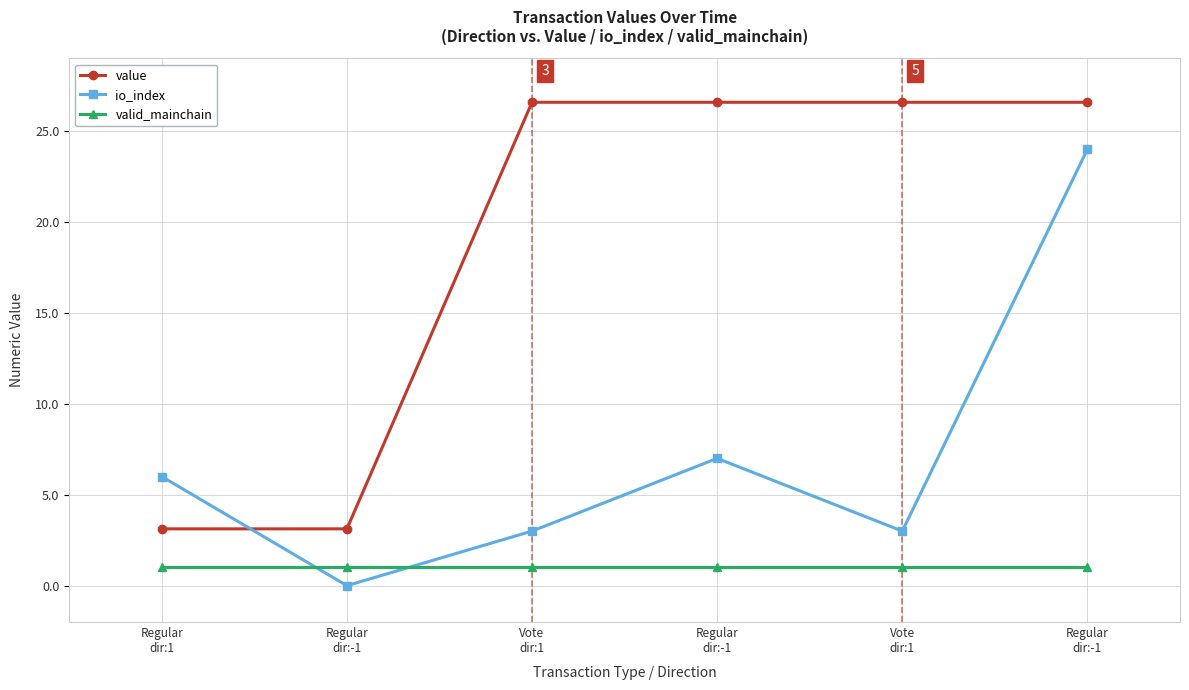

Is it true that value equals 40.6 at Regular
dir:-1?

False